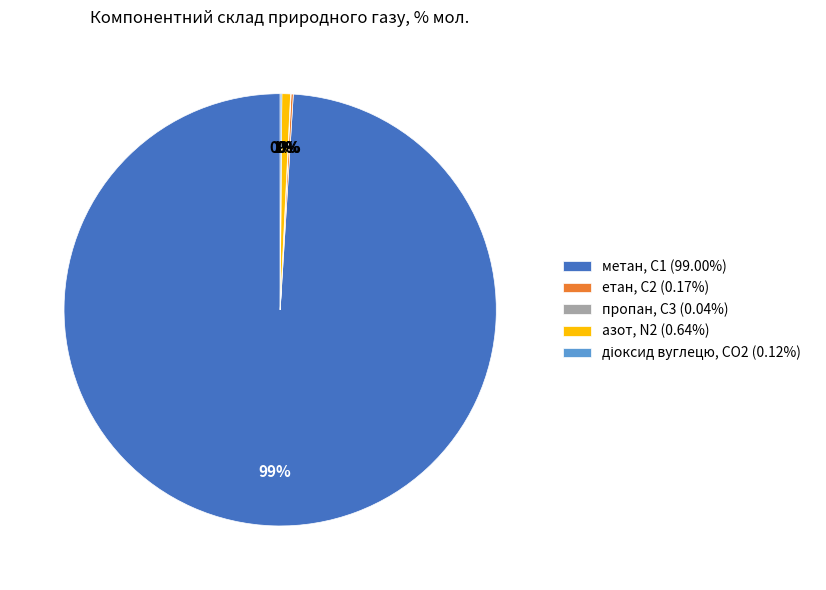

To the nearest percent, what percentage of the pie is метан, С1 (99.00%)?

99%